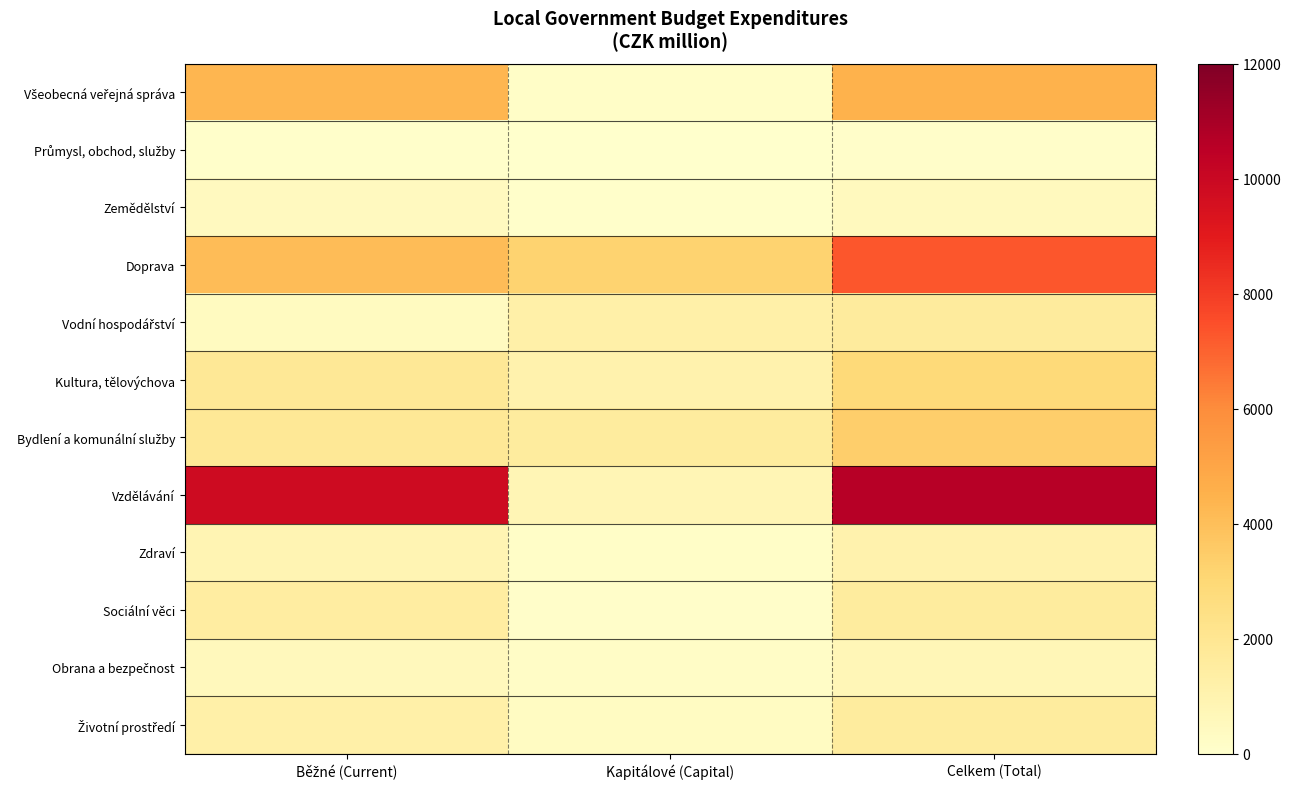

Which series has the widest spread of values?

Vzdělávání